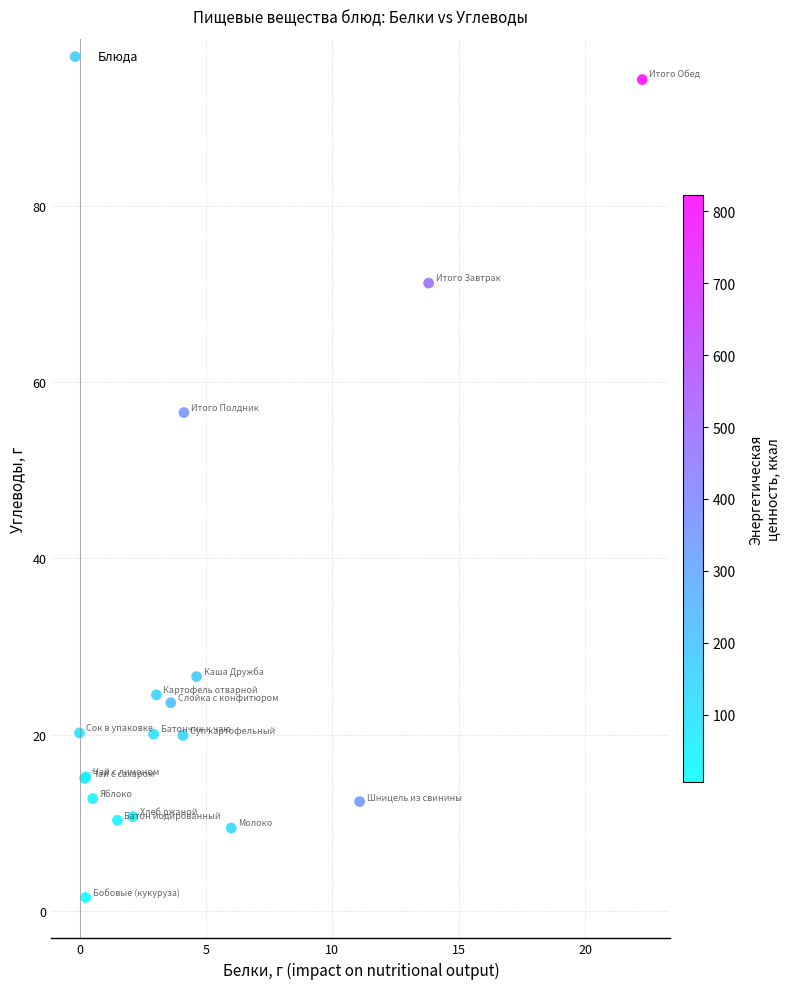

What Y value in the scatter plot is closest to 47?

56.6